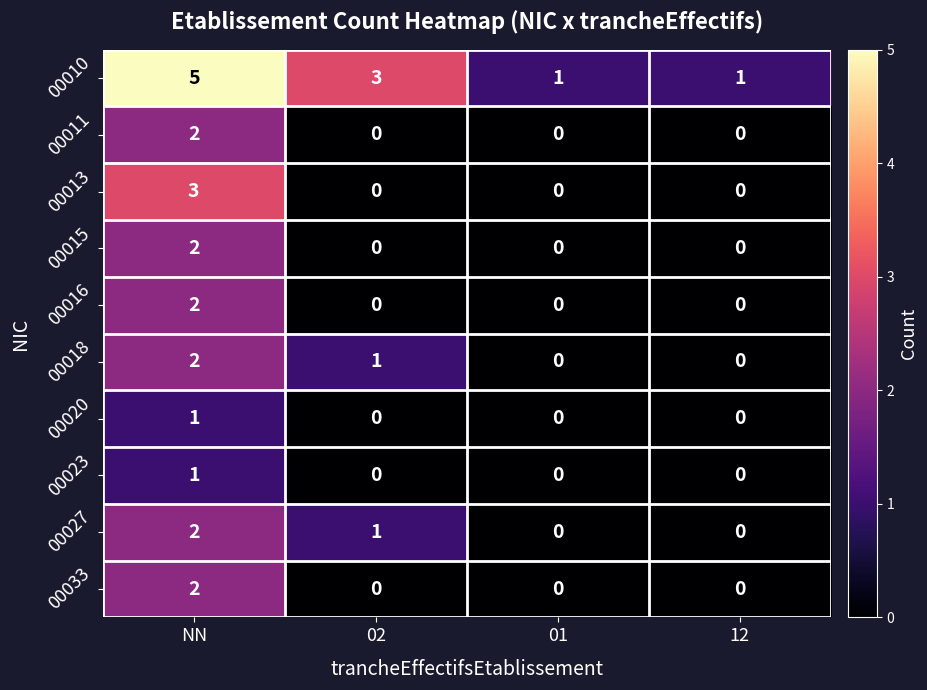

Is it true that 00016 equals 1 at 12?

False